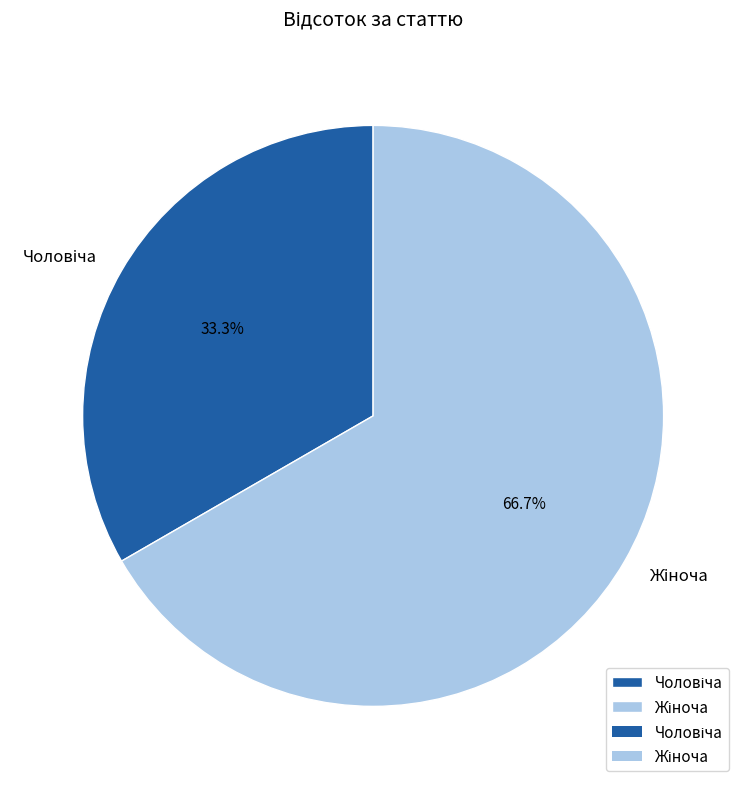

Does any single category account for the majority?

Yes